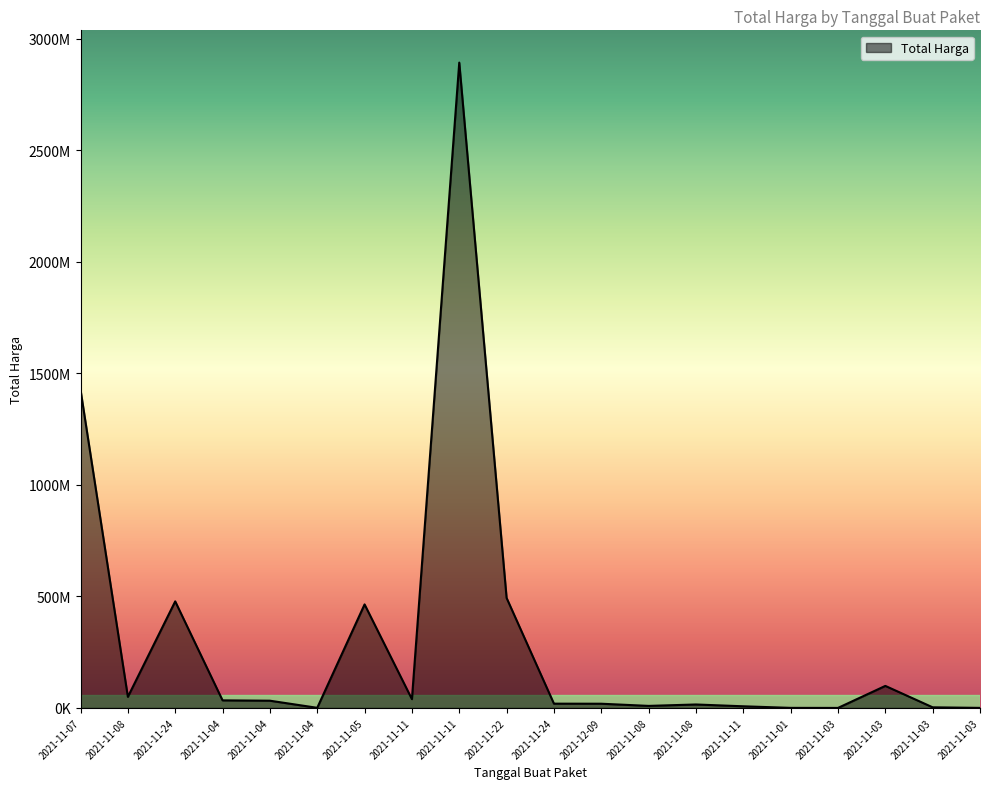

The value at 2021-11-03 is 1892956. True or false?

False